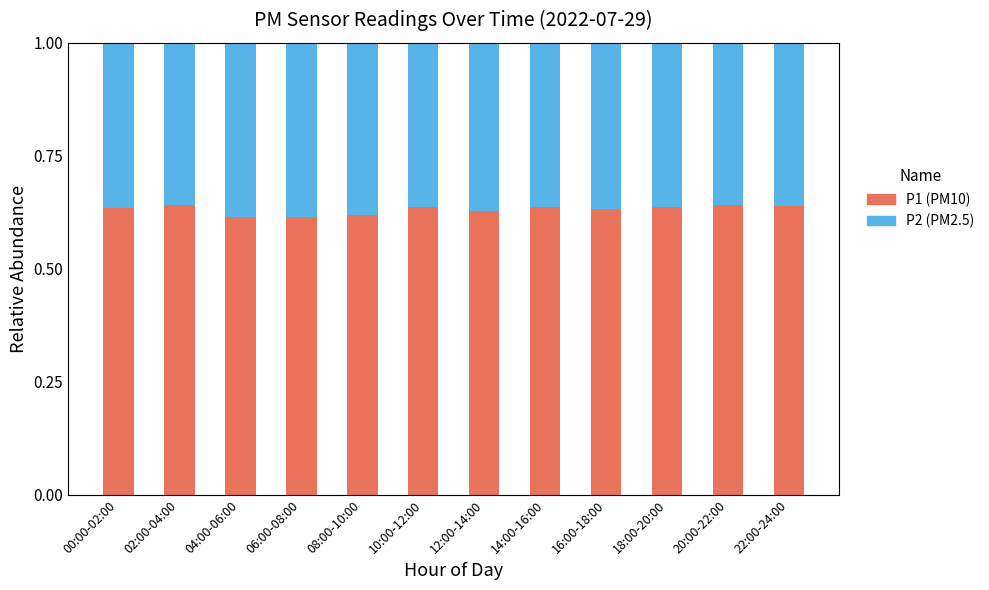

The value of P1 (PM10) at 16:00-18:00 is 1.0. True or false?

False